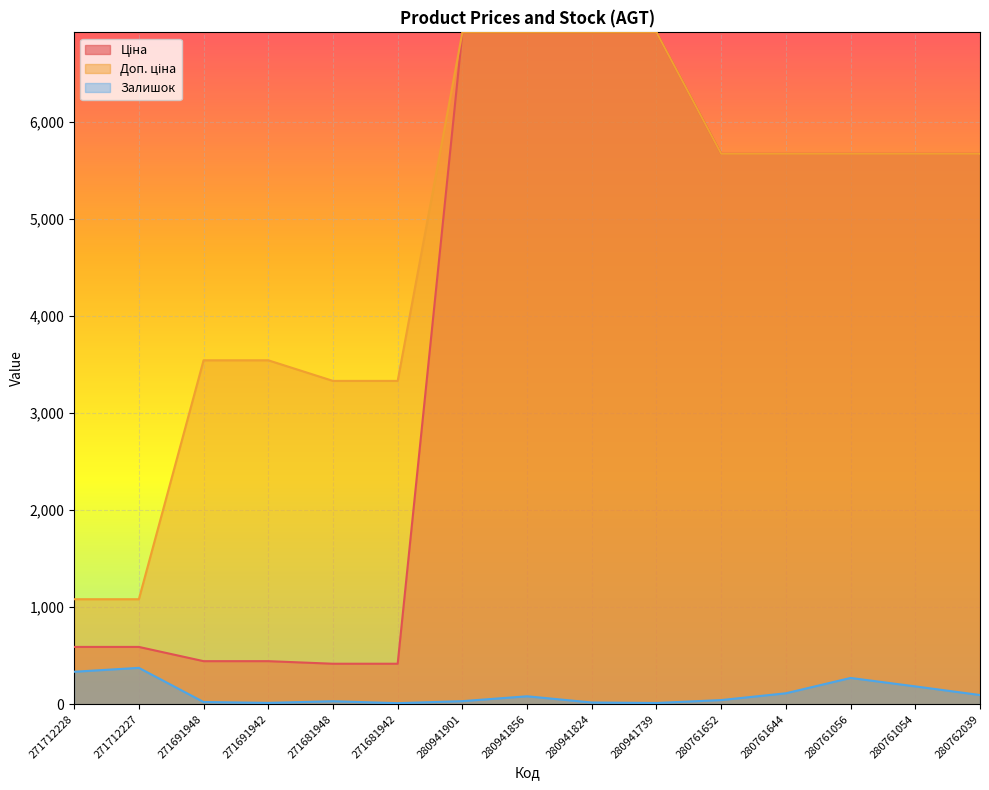

At which category is the sum across all series the highest?

280941856